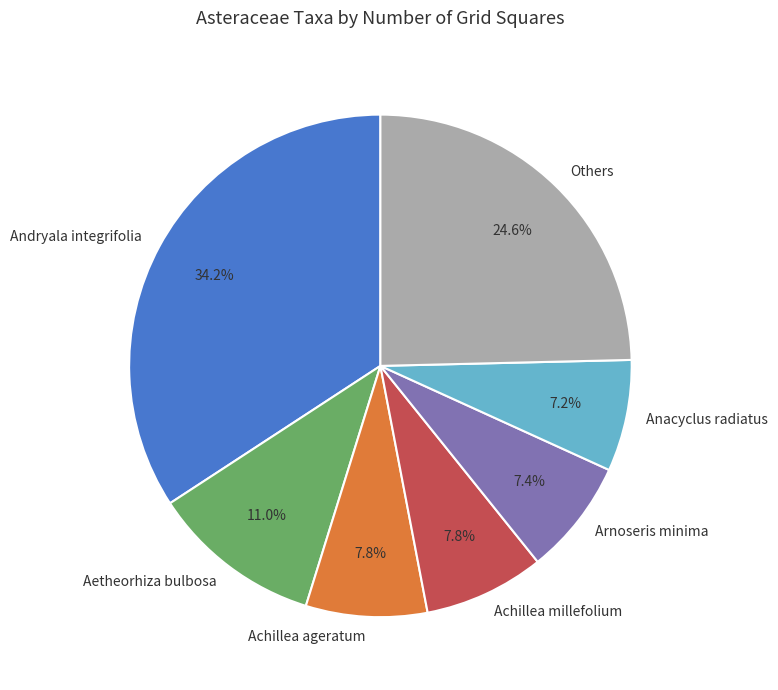

How many slices are in this pie chart?

7